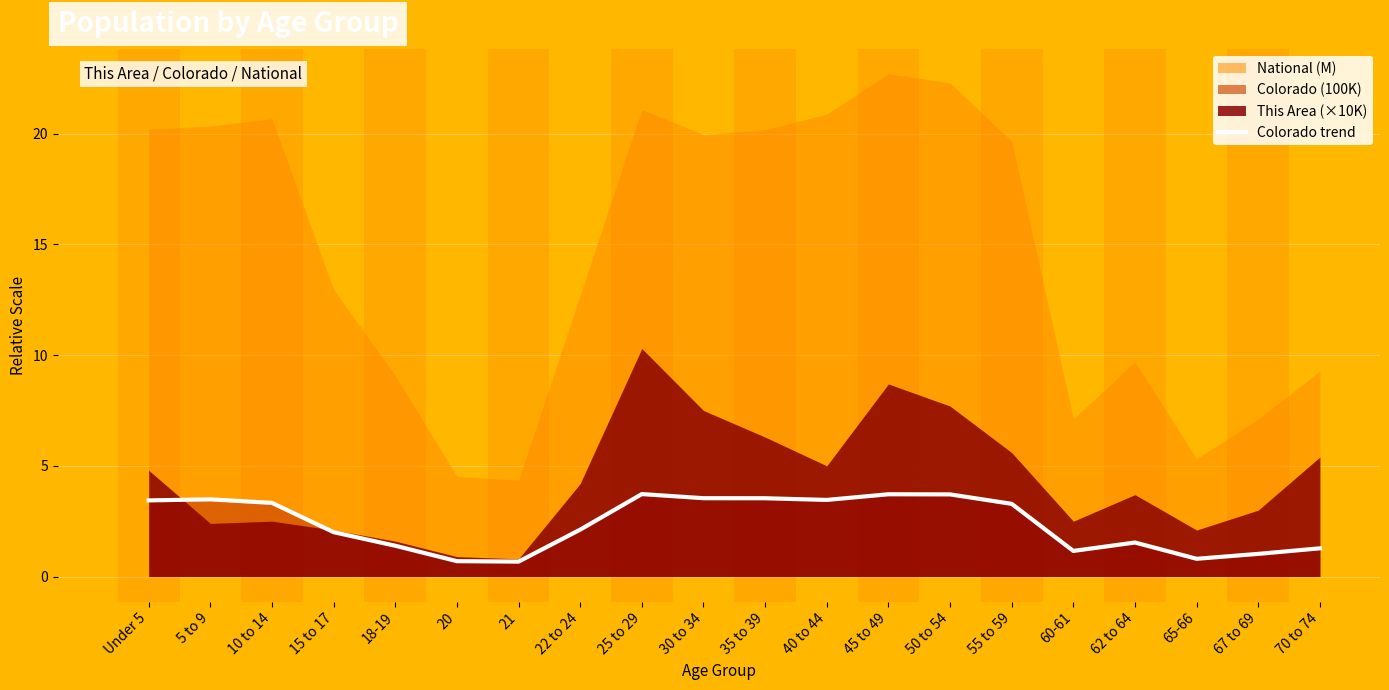

Reading right to left, list all the values displayed in this chart.

1.3	1.0	0.8	1.5	1.2	3.3	3.7	3.7	3.5	3.5	3.5	3.7	2.1	0.7	0.7	1.4	2.0	3.3	3.5	3.4